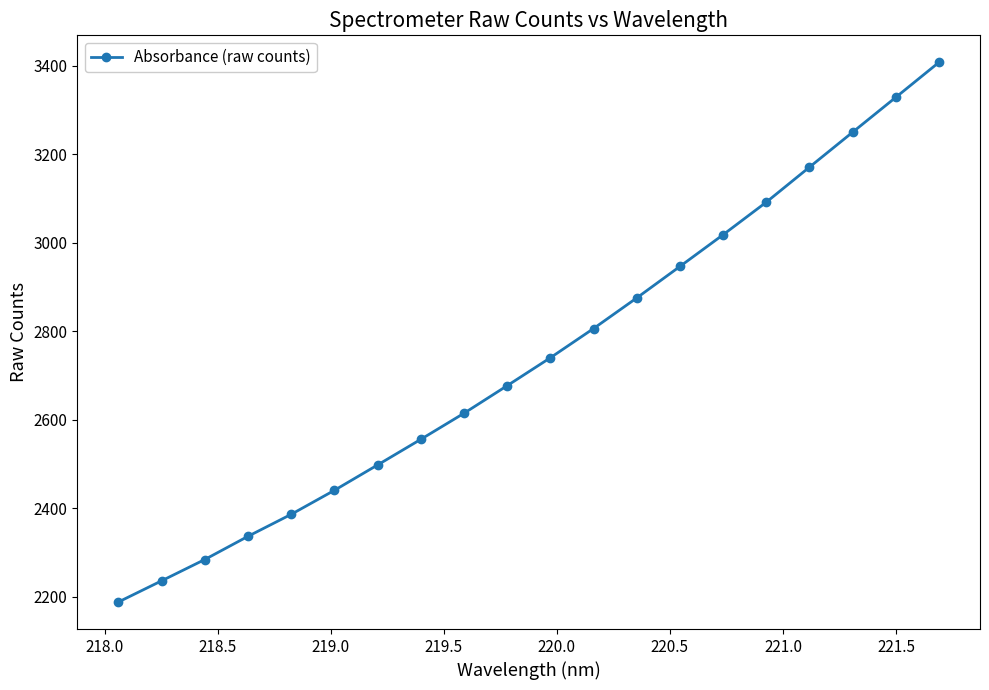

What is the difference between the maximum and second lowest values?

1171.5